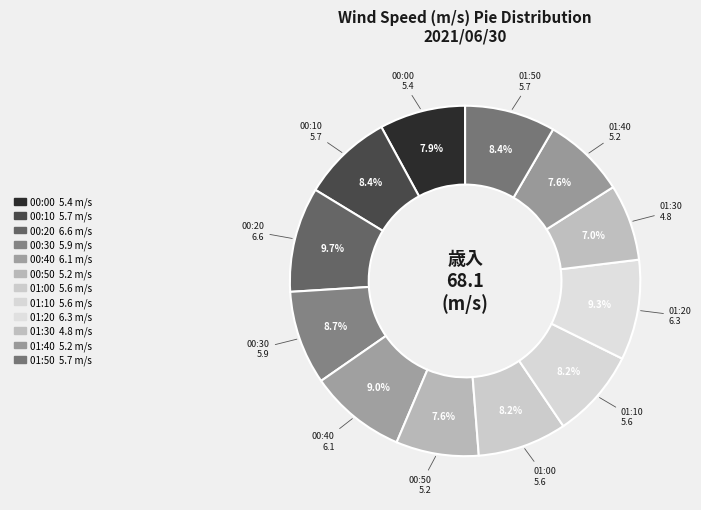

What percentage is the 00:30 slice, to the nearest percent?

9%